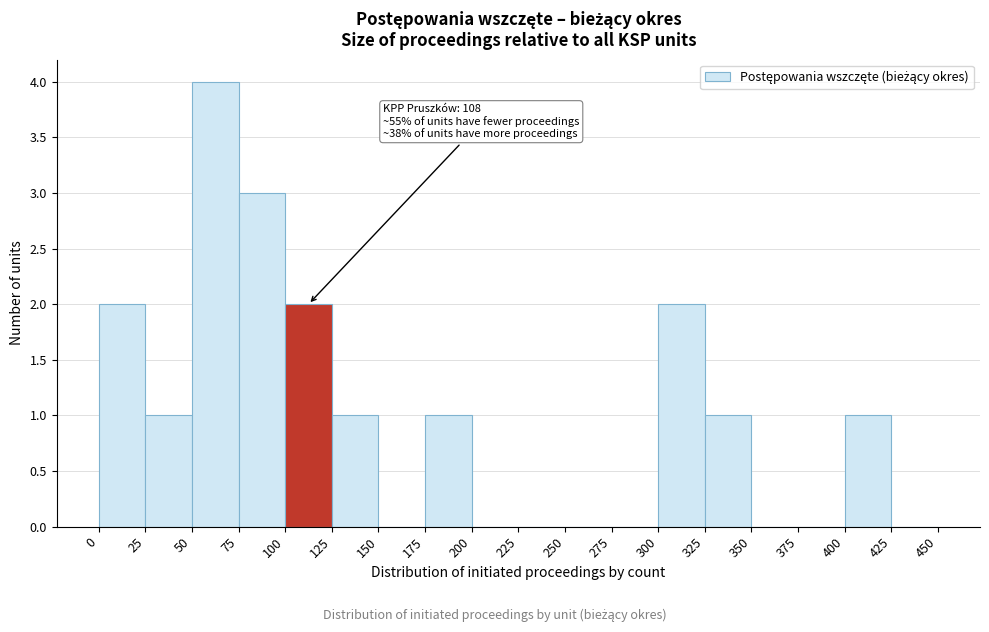

Over which range of the x-axis is the bar tallest?

50 to 75